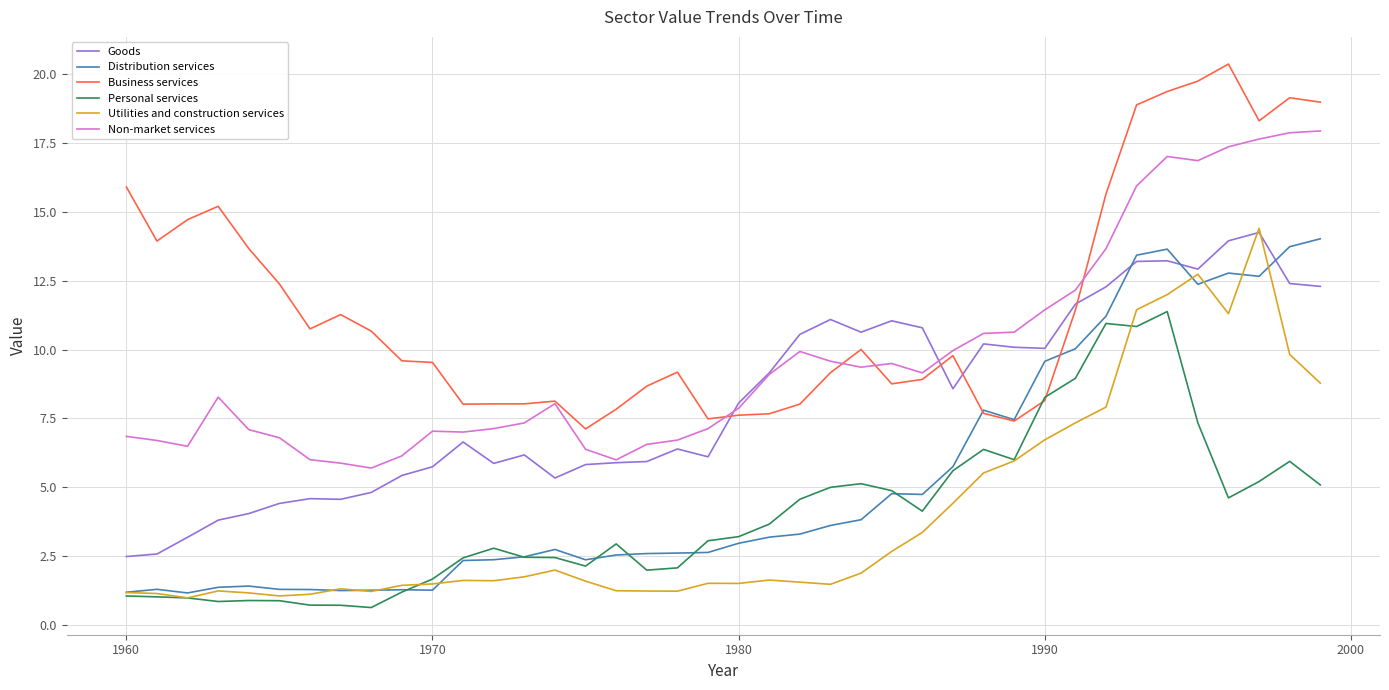

What is the greatest value displayed?

20.4